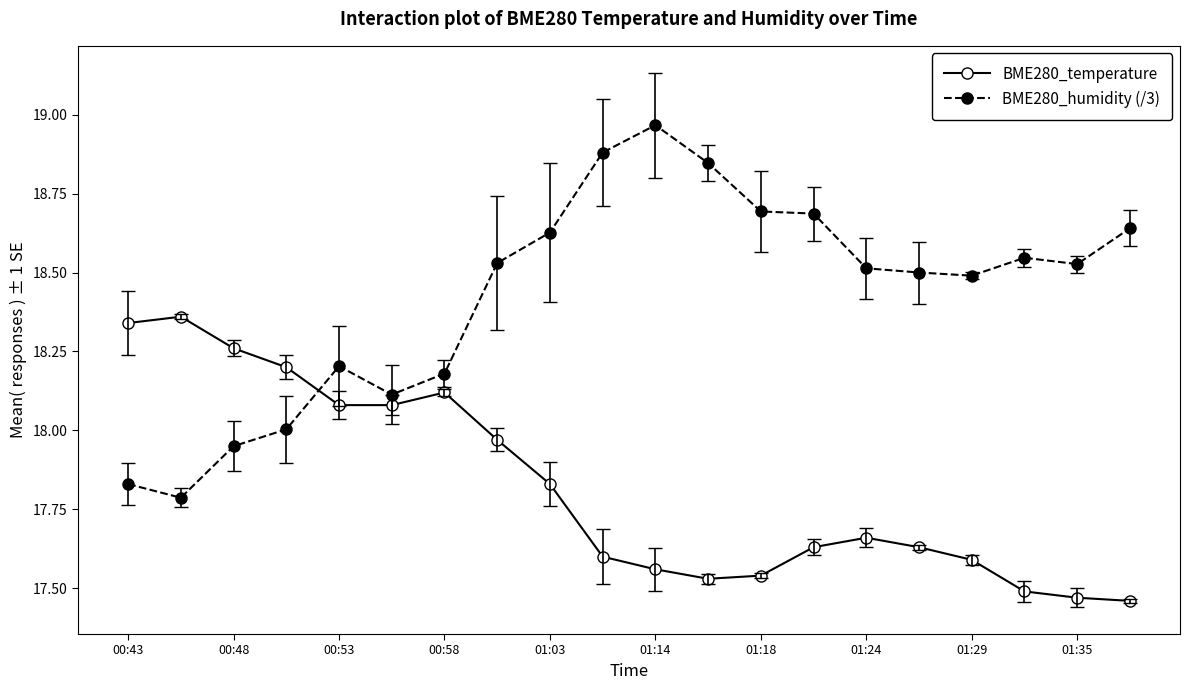

Rank the series by their maximum value, from lowest to highest.

BME280_temperature, BME280_humidity (/3)